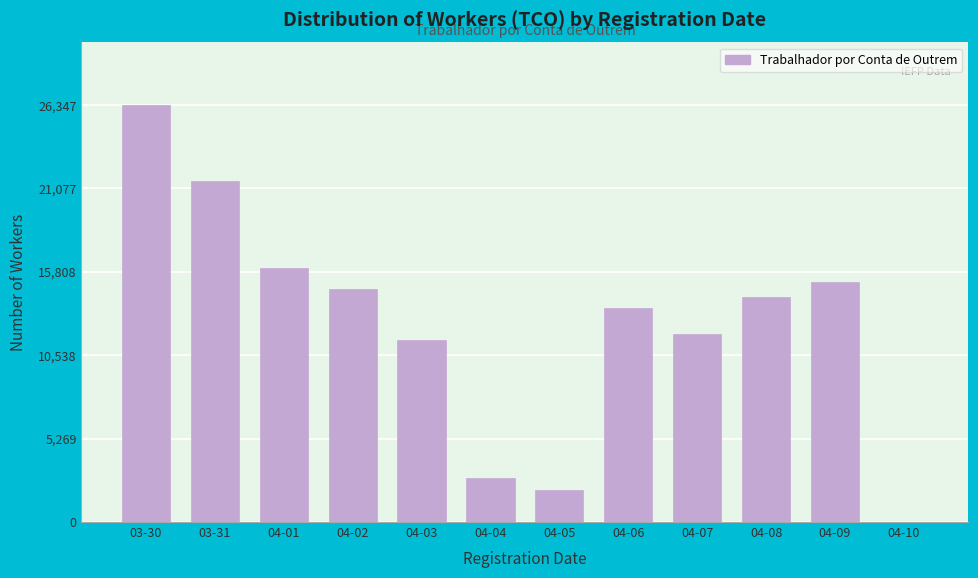

Reading right to left, list all the values displayed in this chart.

04-10=15	04-09=15163	04-08=14188	04-07=11898	04-06=13540	04-05=2020	04-04=2797	04-03=11518	04-02=14687	04-01=16073	03-31=21550	03-30=26347